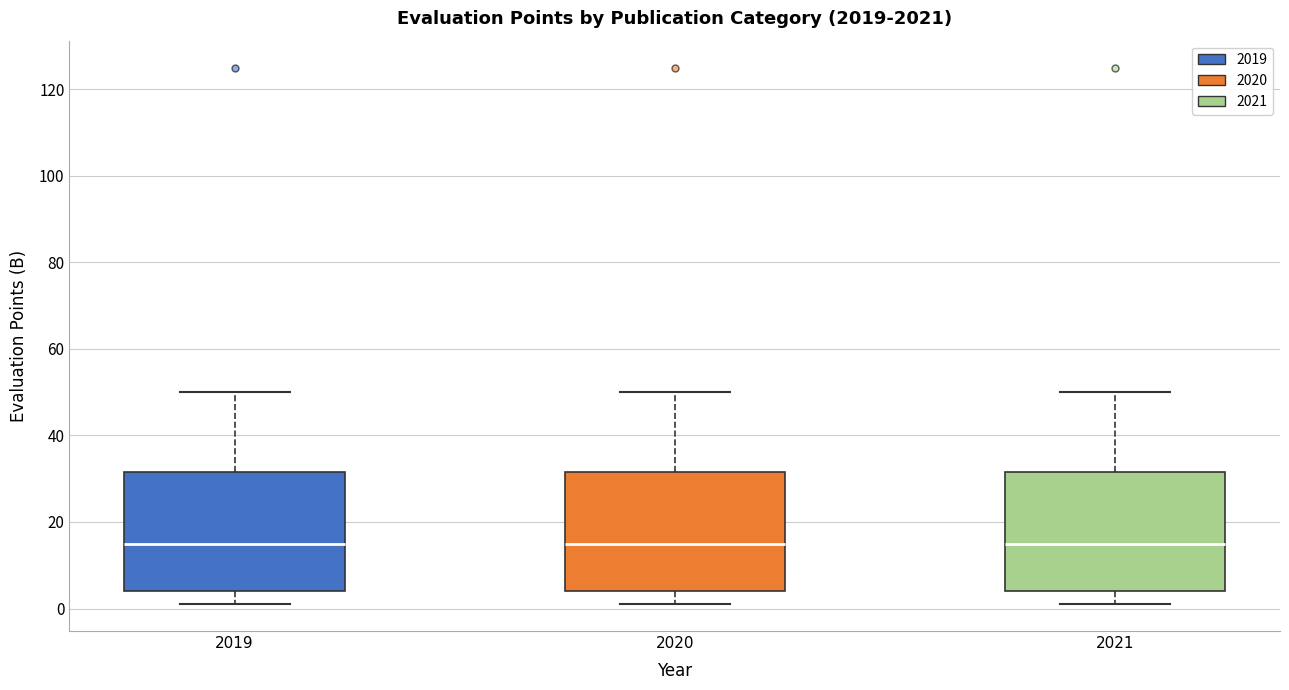

Reading left to right, read every box against the y-axis: the position of its median line, the range the box covers, and the ends of its whiskers. The values are not printed on the chart, so give them approximately, as read against the axis.

2019: median 16, box 4 to 32, whiskers 2 to 50
2020: median 16, box 4 to 32, whiskers 2 to 50
2021: median 16, box 4 to 32, whiskers 2 to 50